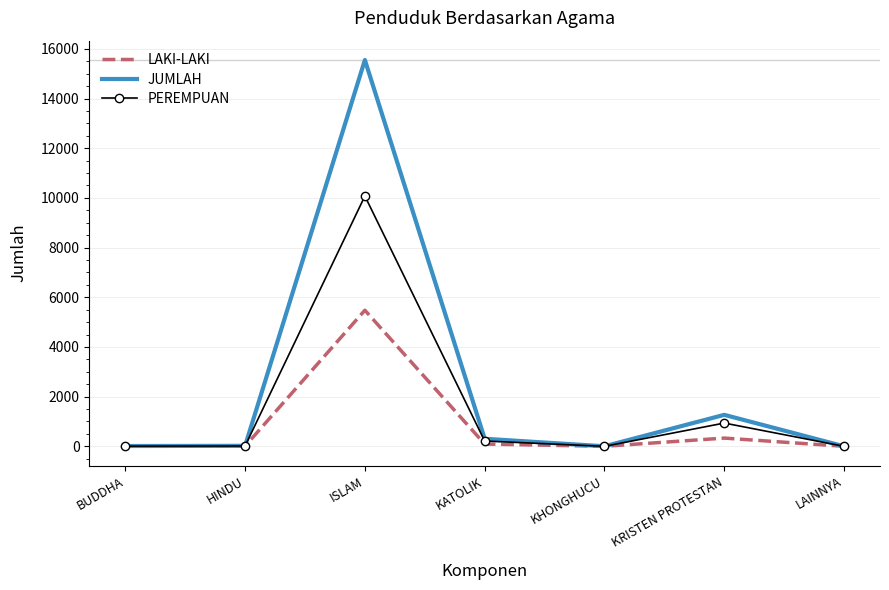

What position from the right is LAINNYA?

1